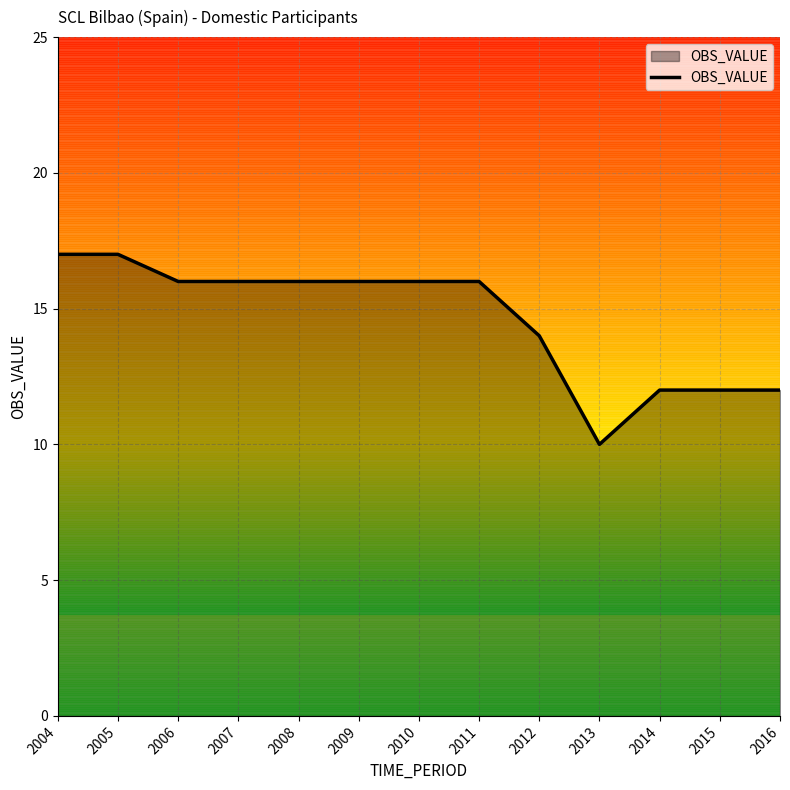

The chart shows a value of 17 at 2005. True or false?

True